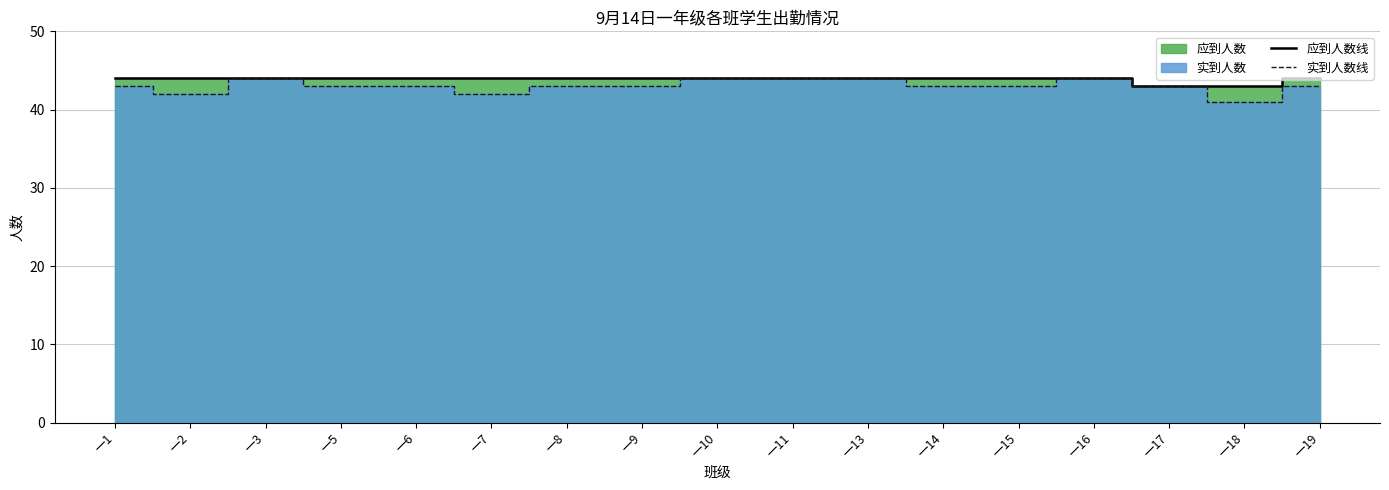

How many lines are shown in the chart?

2